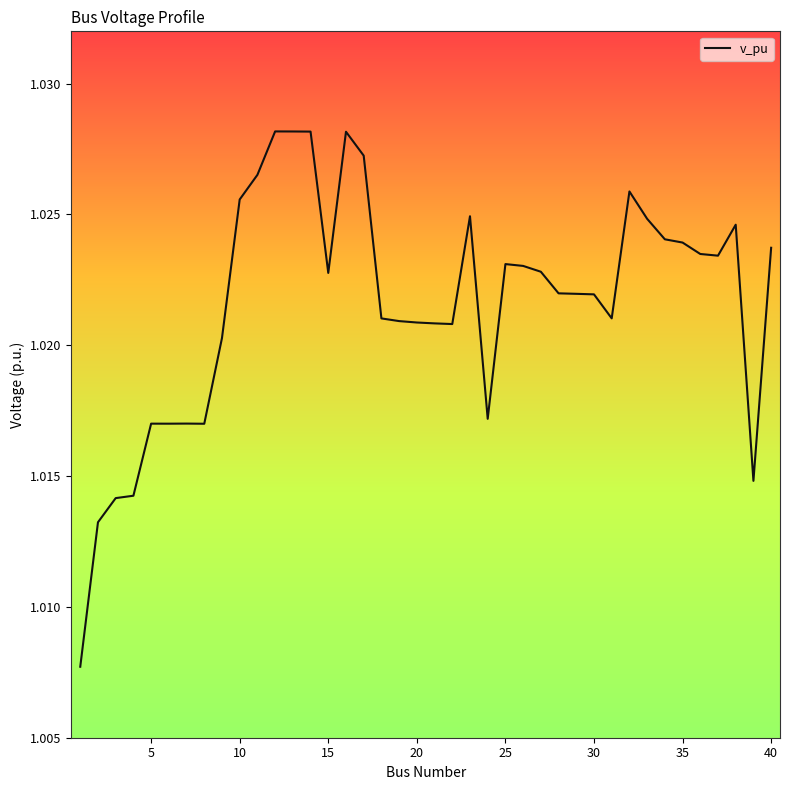

How many lines are shown in the chart?

1